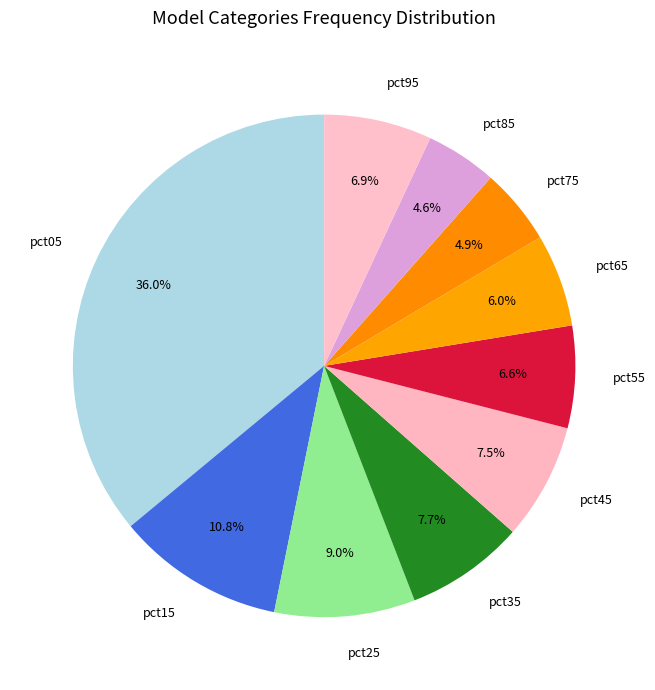

Which slice is the largest?

pct05